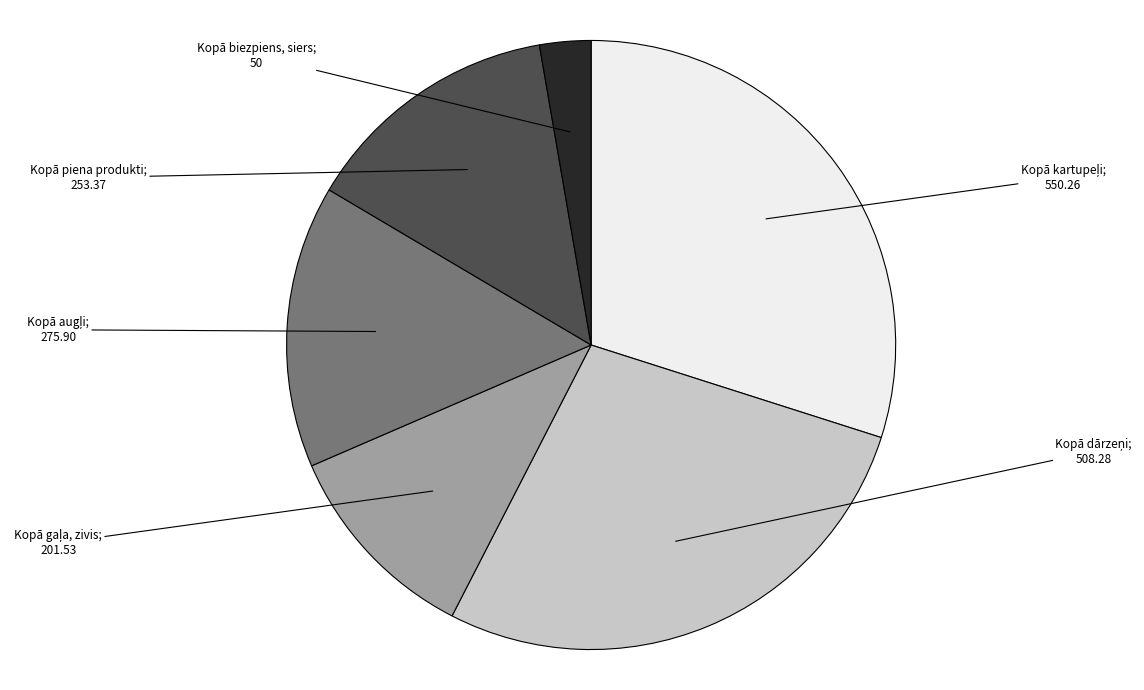

Is there a majority slice in this chart?

No